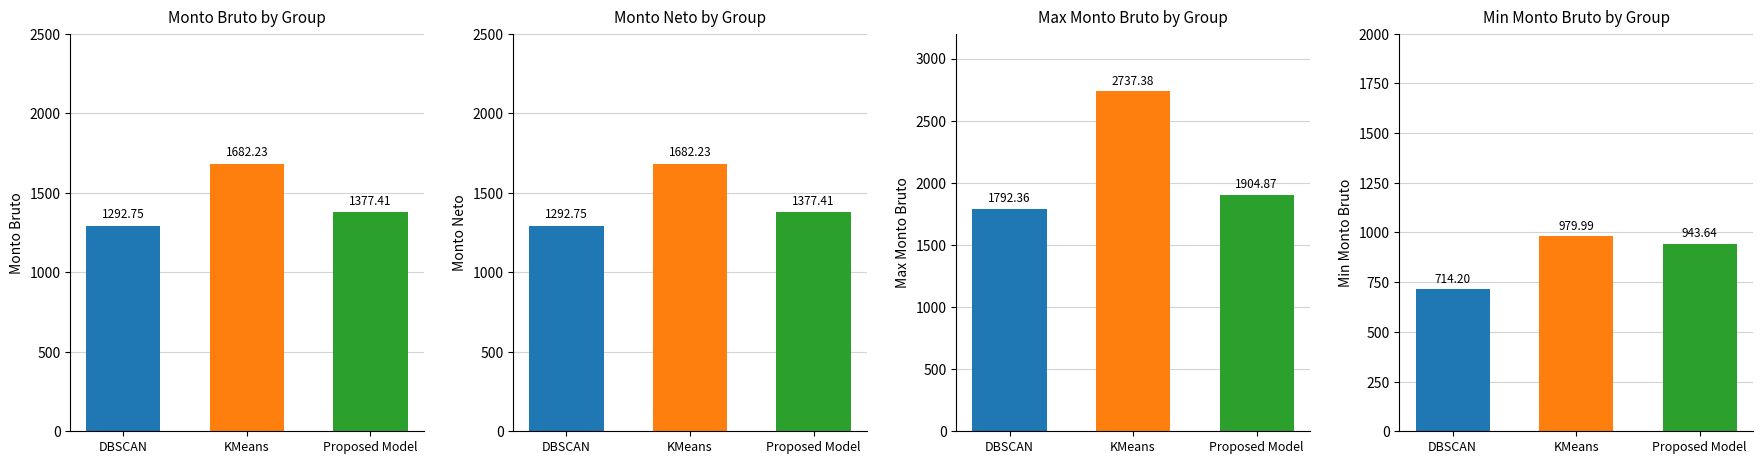

Does the chart contain stacked bars?

No